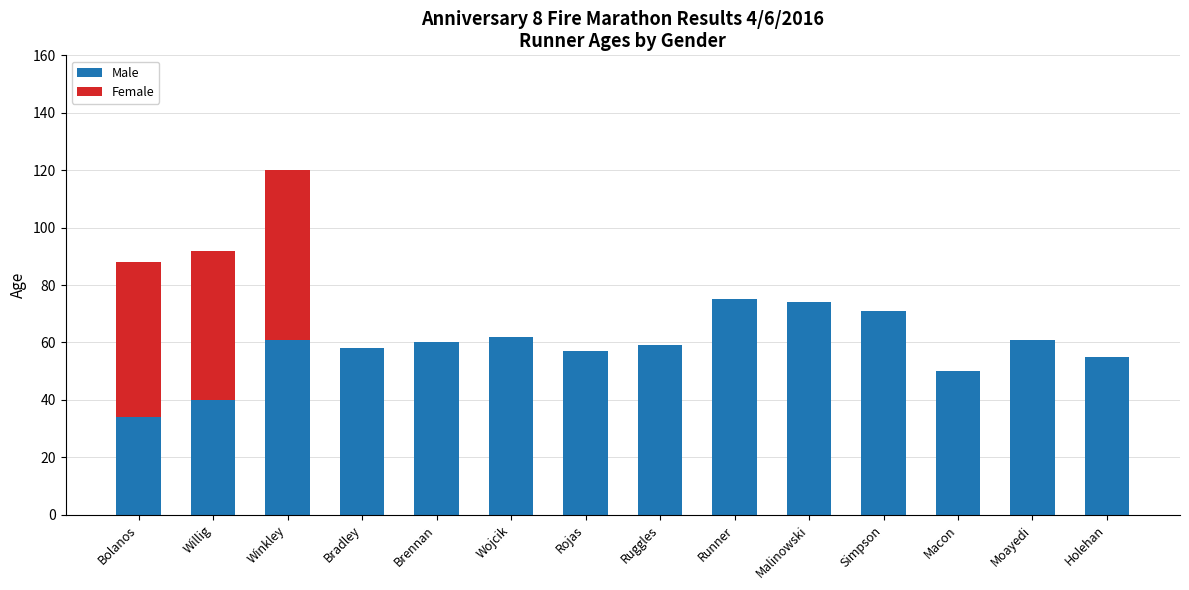

The value of Male at Runner is 115. True or false?

False